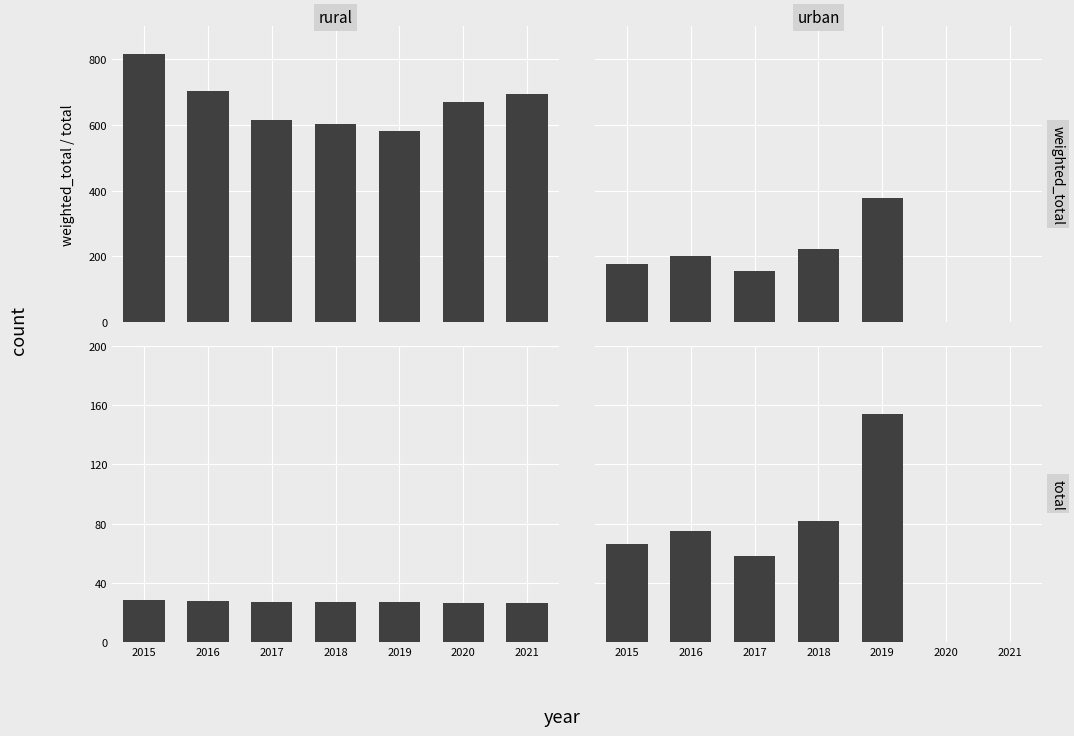

At which category is the sum across all series the highest?

2019